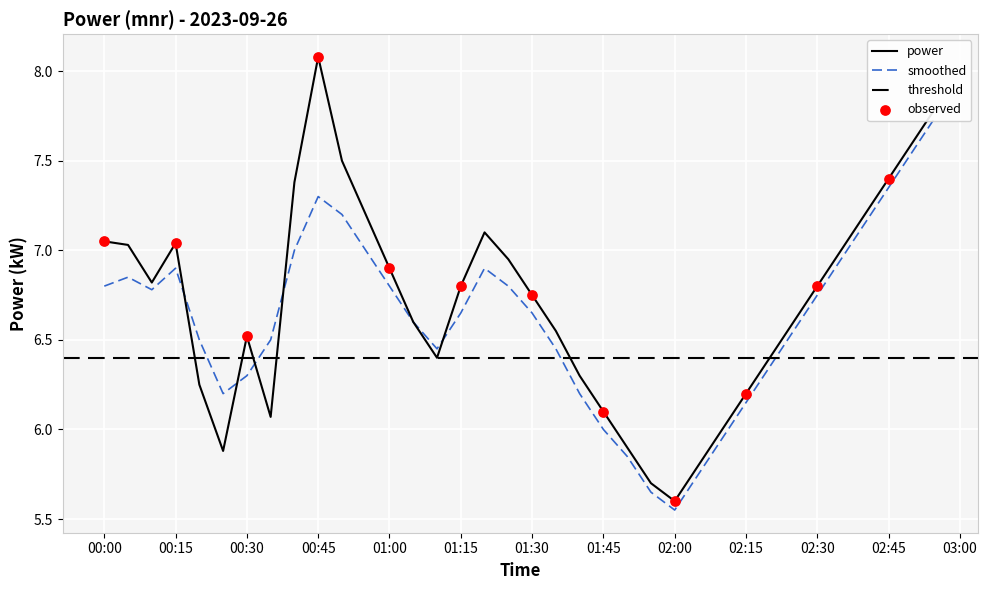

At which category is the sum across all series the highest?

2023-09-26T02:55:00